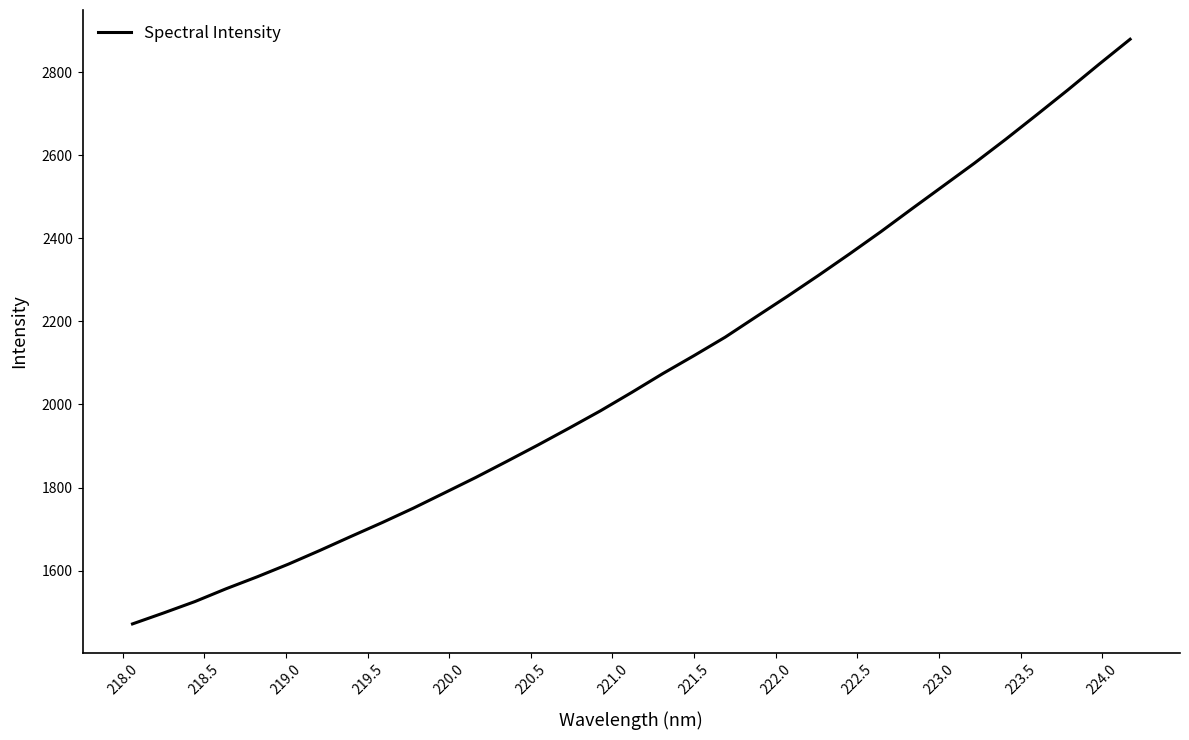

Reading left to right, what are all the values shown in this chart?

1471.8	1498.3	1525.6	1556.5	1585.3	1615.8	1648.5	1682.3	1715.6	1750.4	1787.2	1824.3	1863.1	1902.6	1943.2	1984.7	2028.8	2074.3	2117.4	2161.9	2211.3	2260.4	2310.9	2362.7	2415.9	2471.3	2525.9	2580.7	2637.9	2697.0	2756.9	2818.6	2879.0